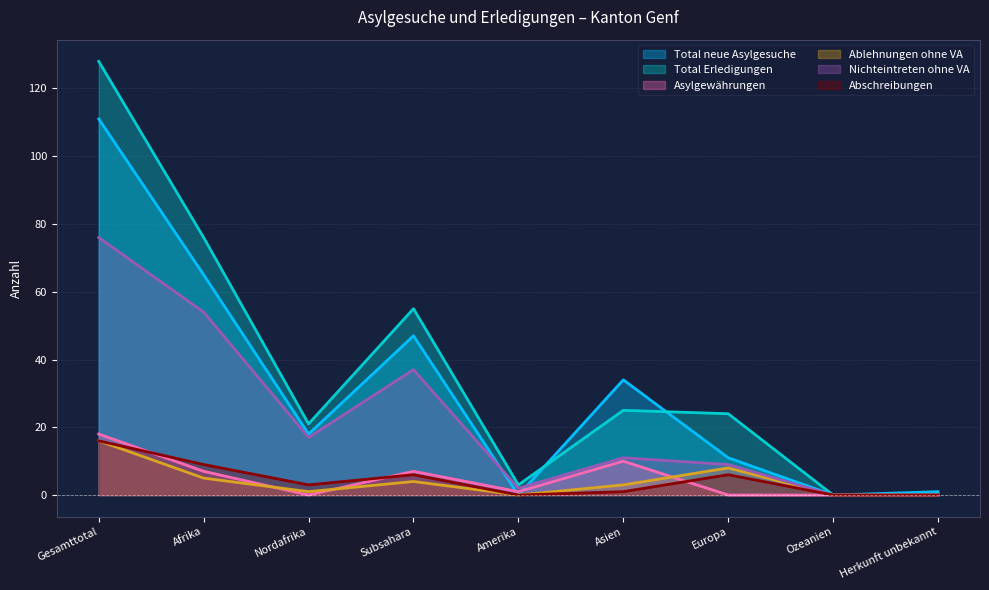

At which label does Nichteintreten ohne VA first exceed 11?

Gesamttotal